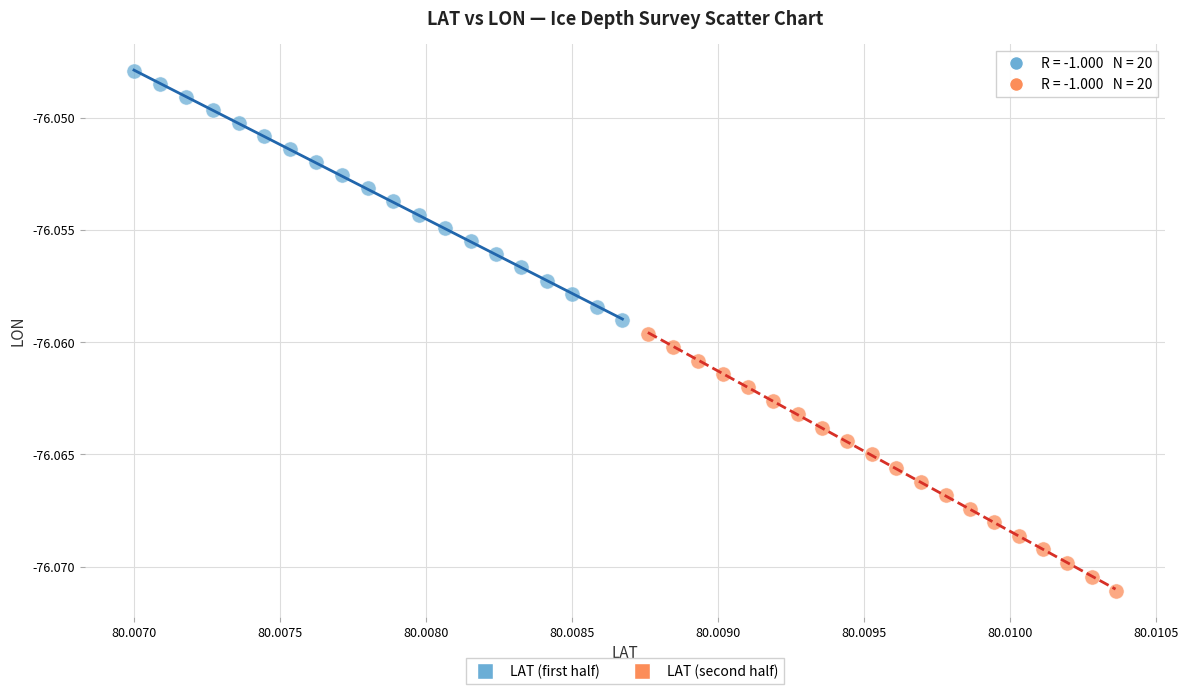

Which series reaches the minimum Y coordinate?

LAT (second half)